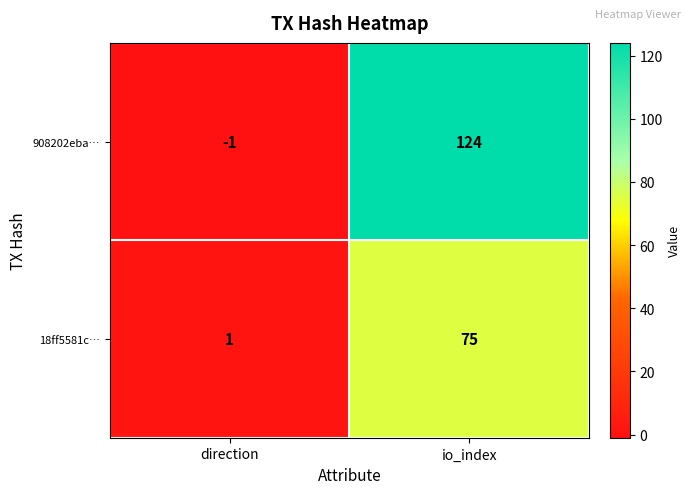

Is the value of 18ff5581c… at direction greater than the value of 908202eba… at direction?

Yes